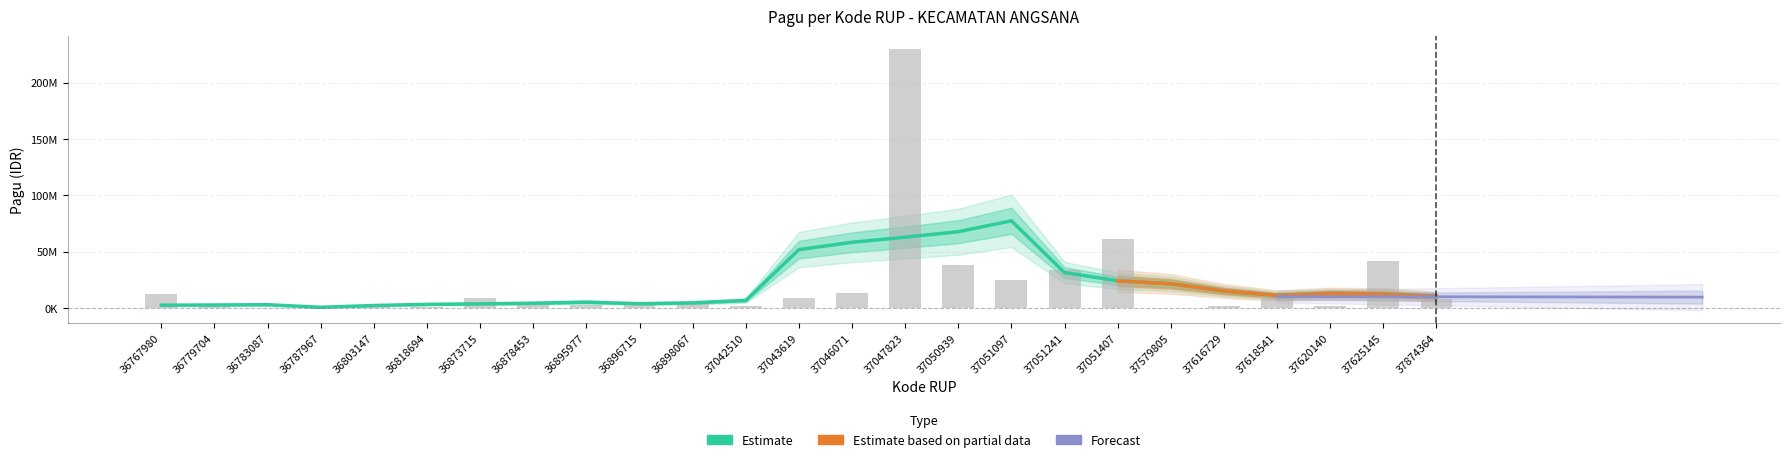

Where is the data nearest to the value 114694800?

37051407